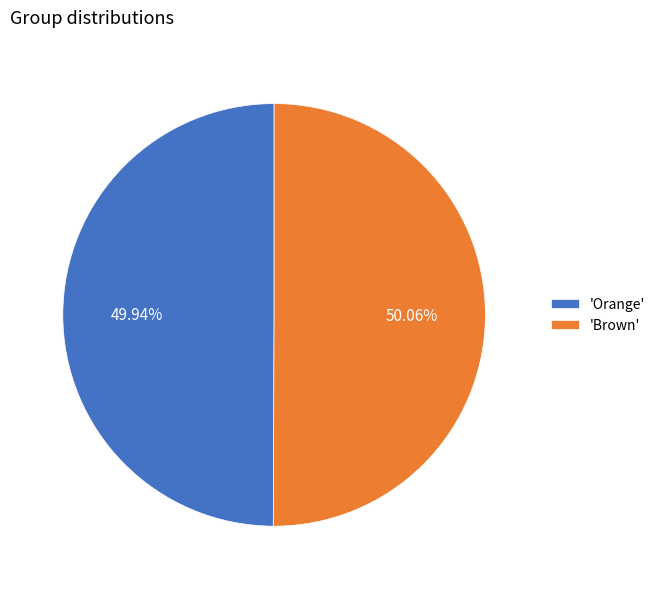

Is there a majority slice in this chart?

Yes